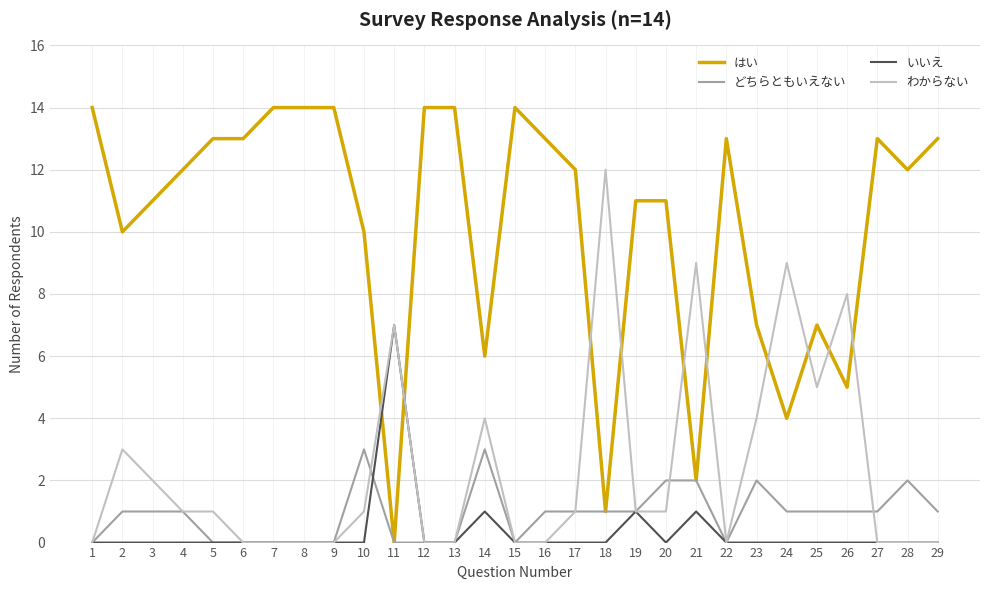

What is the highest value of the どちらともいえない series?

3